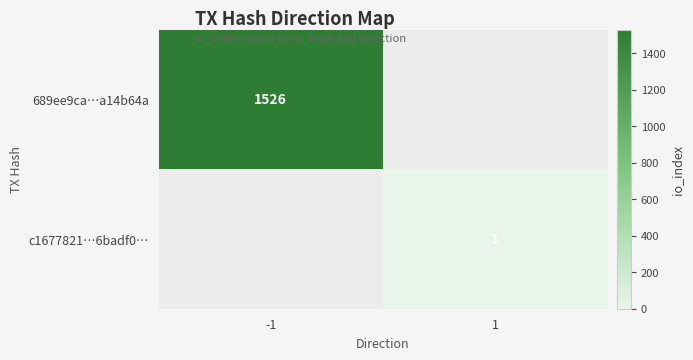

At which category does the chart reach its peak across all series?

-1